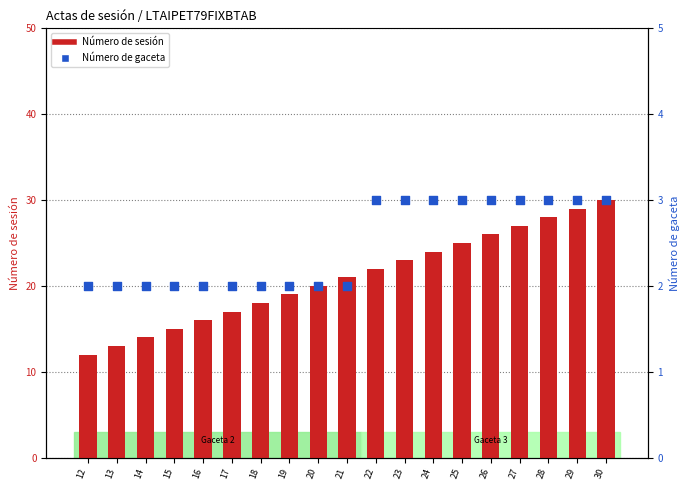

Which series has the largest total across all categories?

Número de sesión